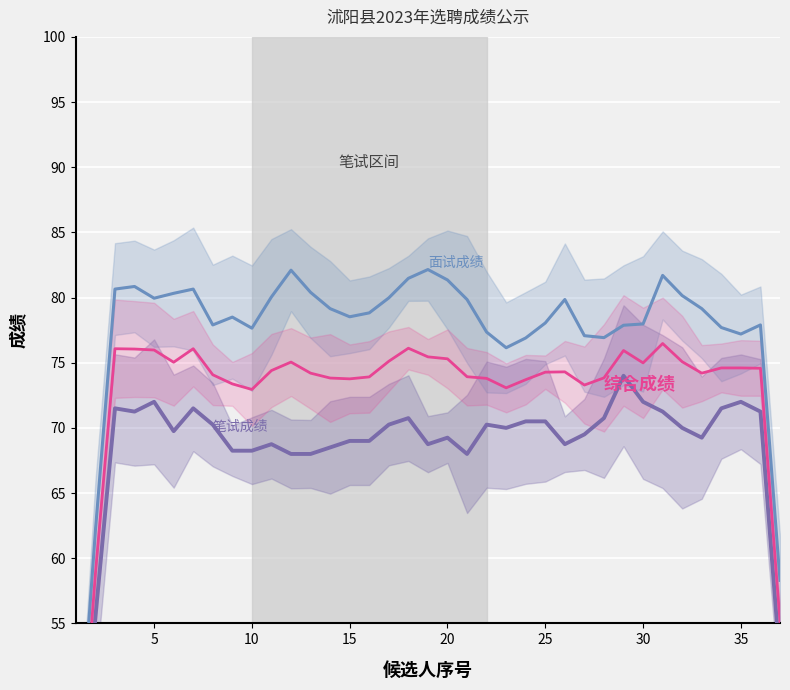

Does the chart display data point markers on the line(s)?

No